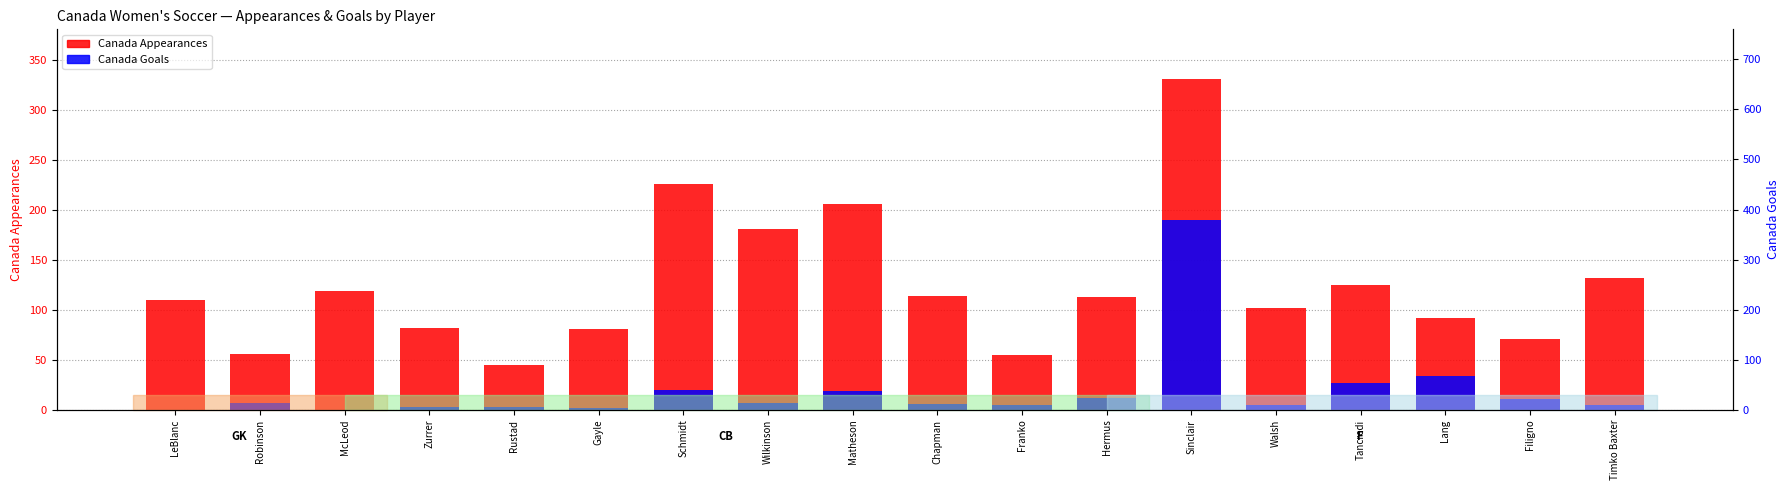

The value of Canada Goals at Timko Baxter is 8. True or false?

False